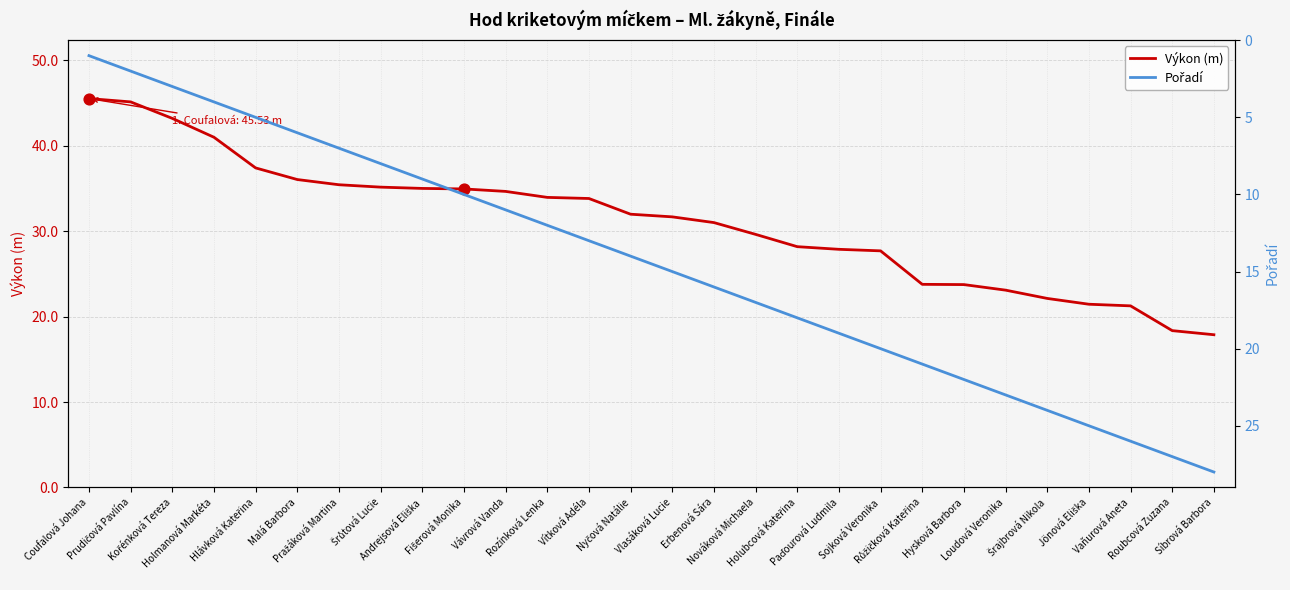

Which series has the largest total across all categories?

Výkon (m)